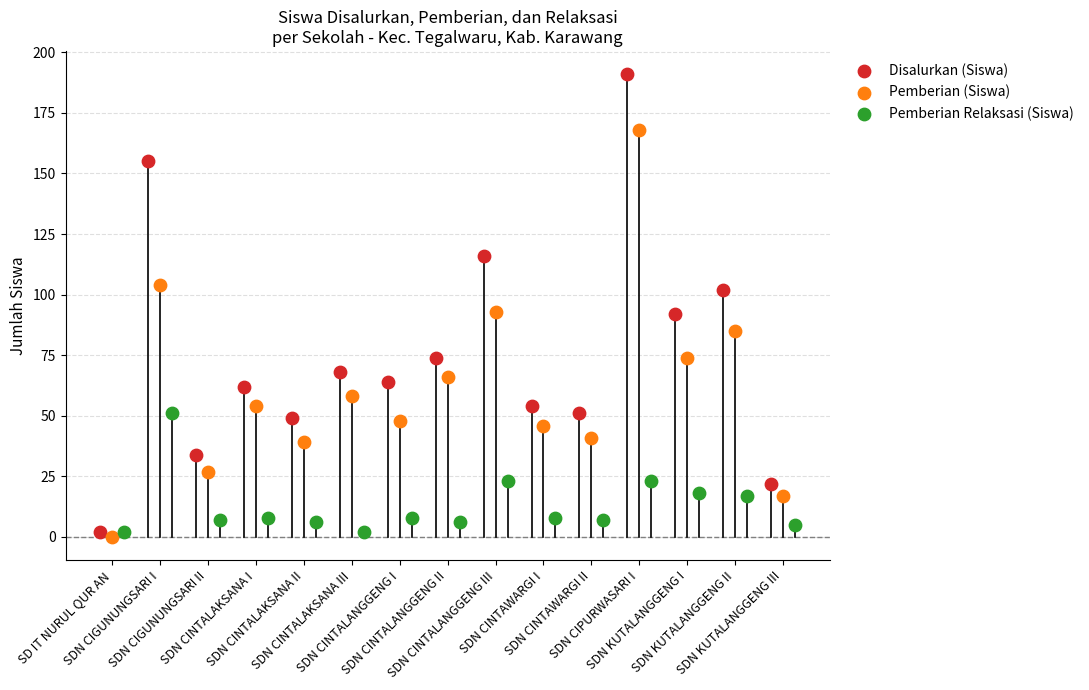

Which series contains the highest Y value?

Disalurkan (Siswa)